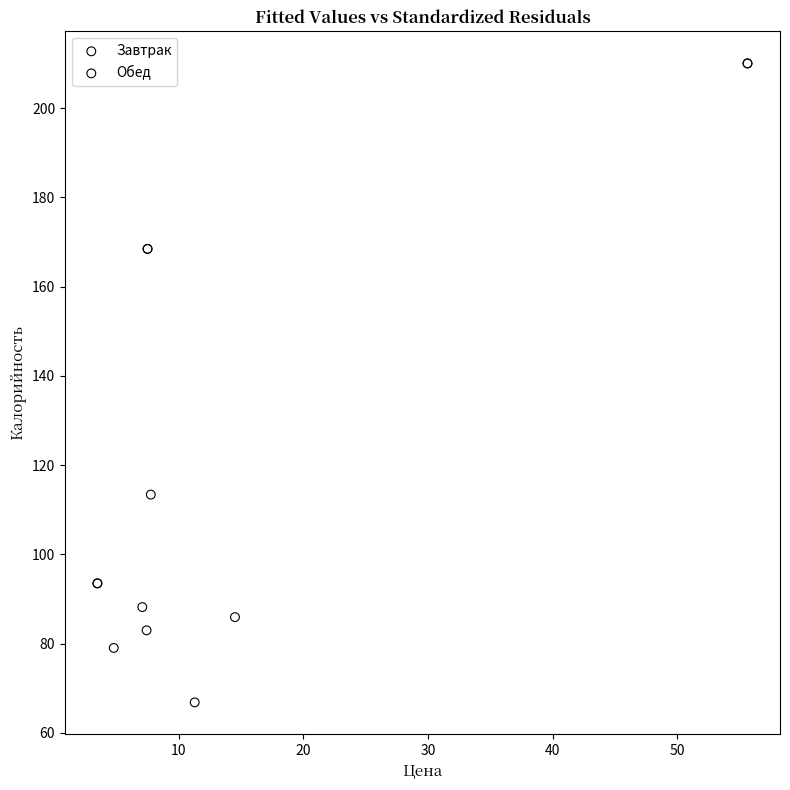

Which series has the largest Y range (max minus min)?

Обед